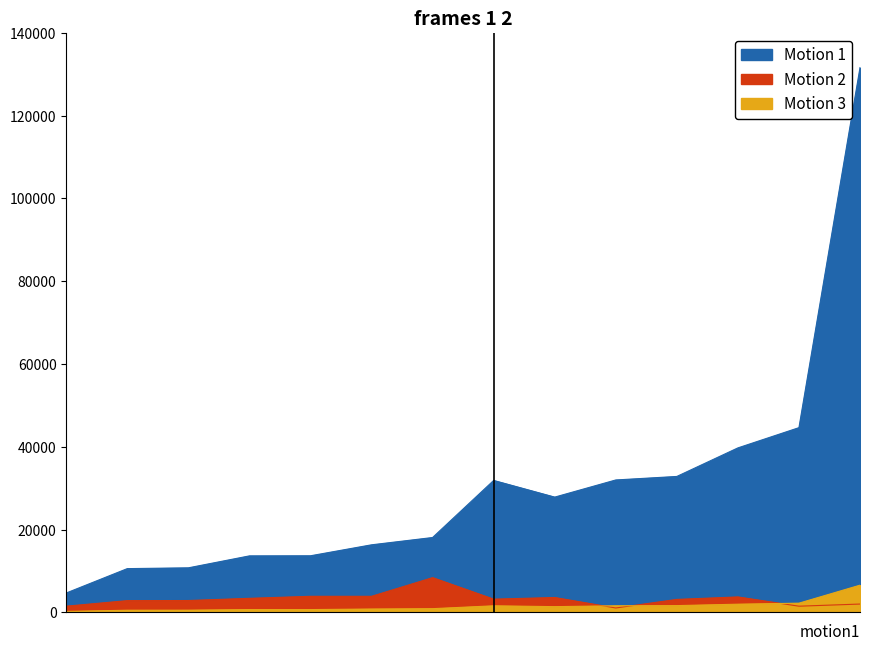

At how many categories does at least one series exceed 30698?

6